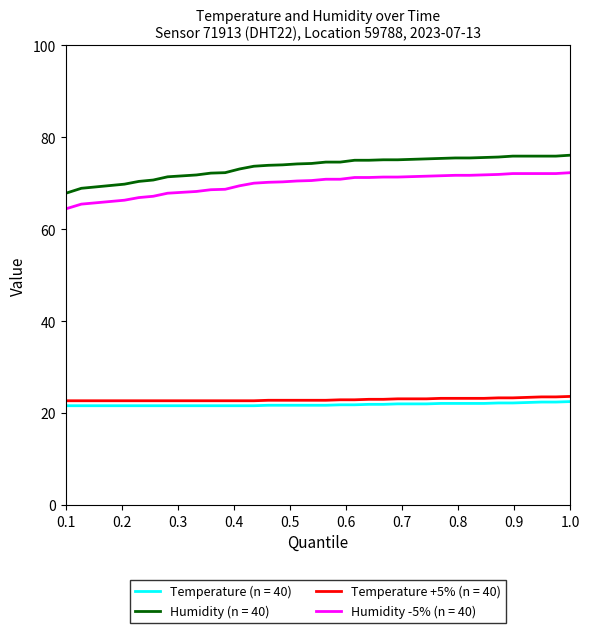

Which series has the largest range (max minus min)?

Humidity (n = 40)